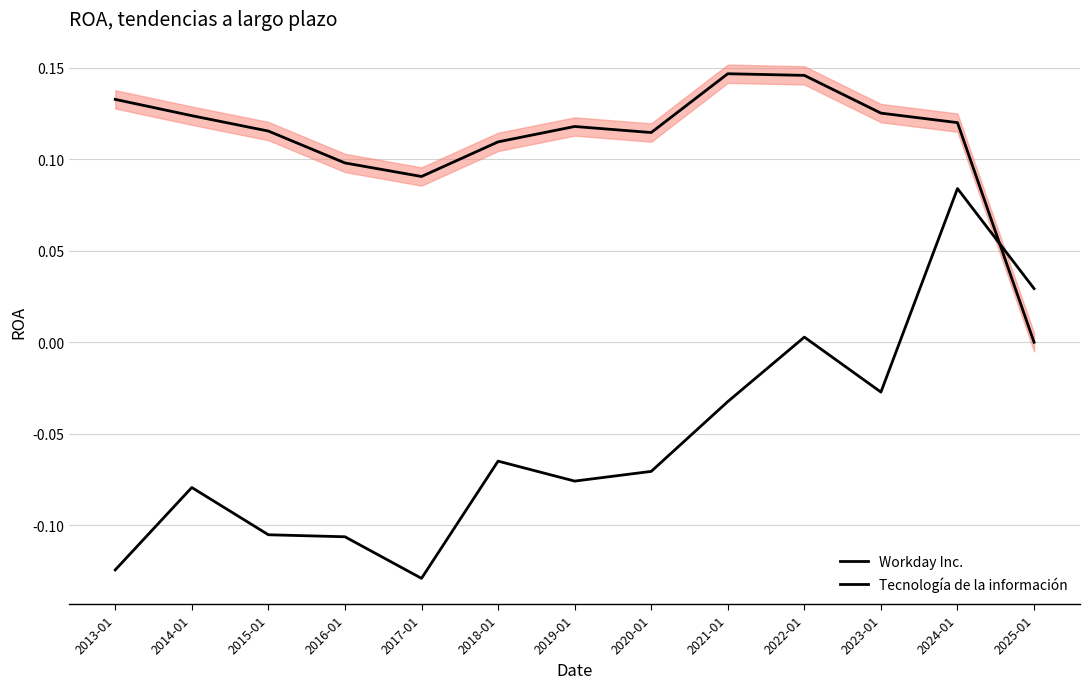

What is the difference between the maximum and minimum values in the Tecnología de la información series?

0.1